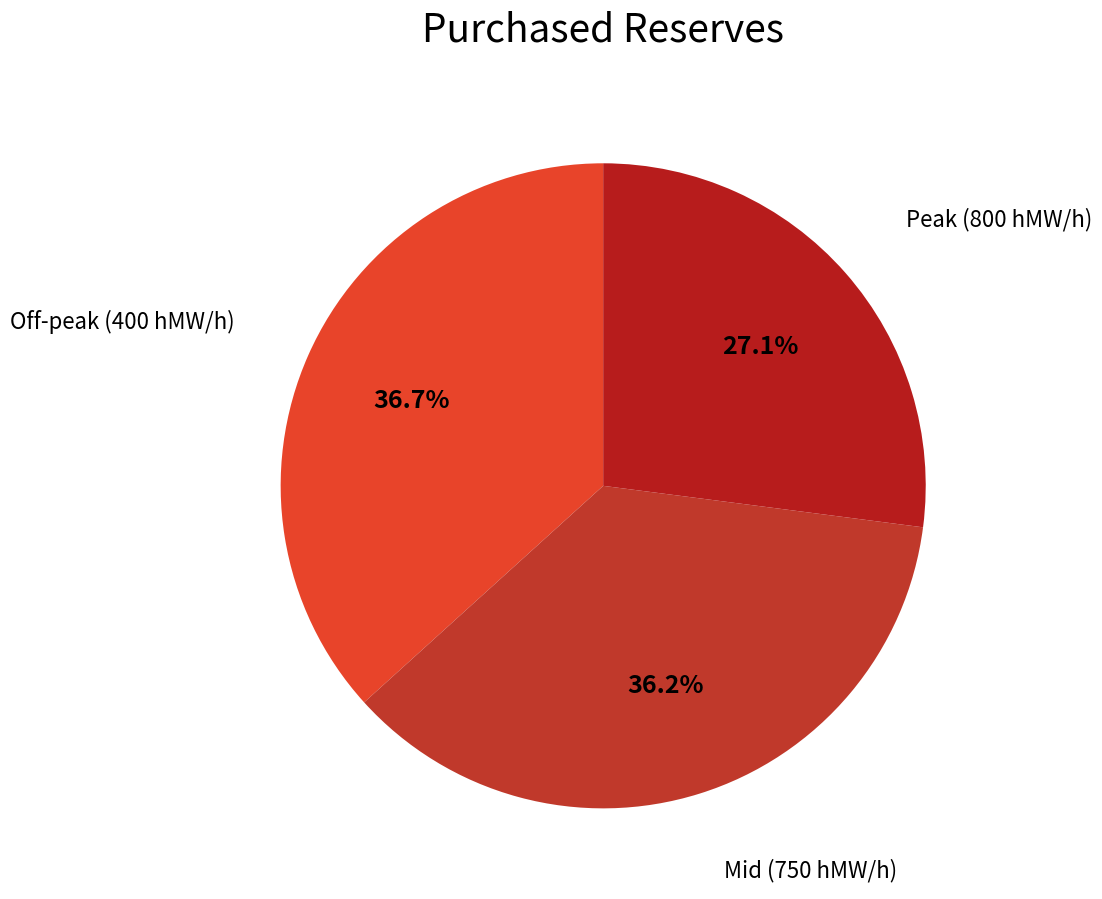

What is the total percentage of Peak (800 hMW/h) and Off-peak (400 hMW/h)?

63.8%